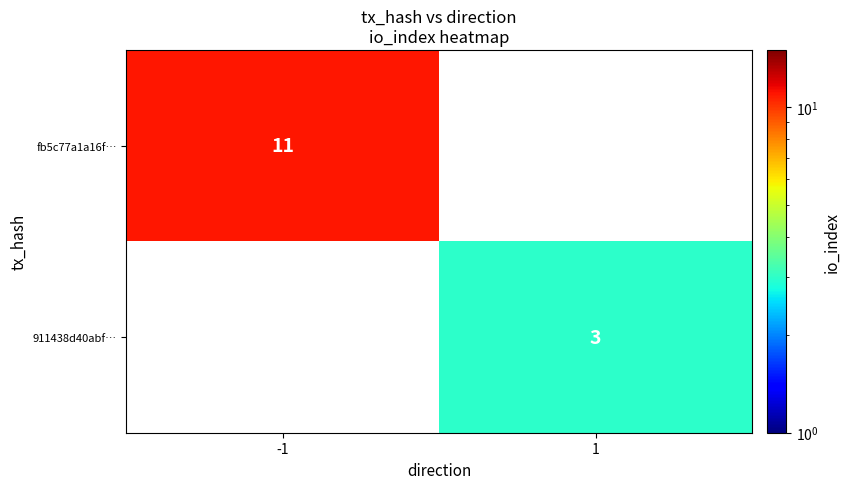

The value of 911438d40abf… at 1 is 1. True or false?

False